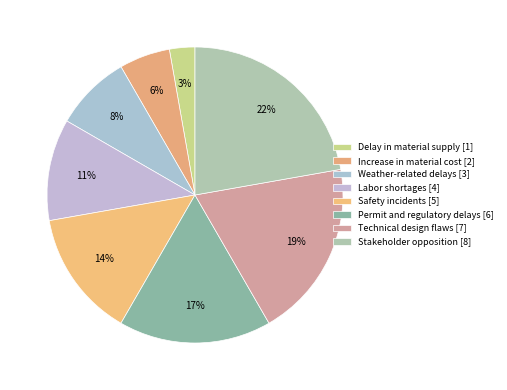

What percentage is the Increase in material cost slice, to the nearest percent?

6%